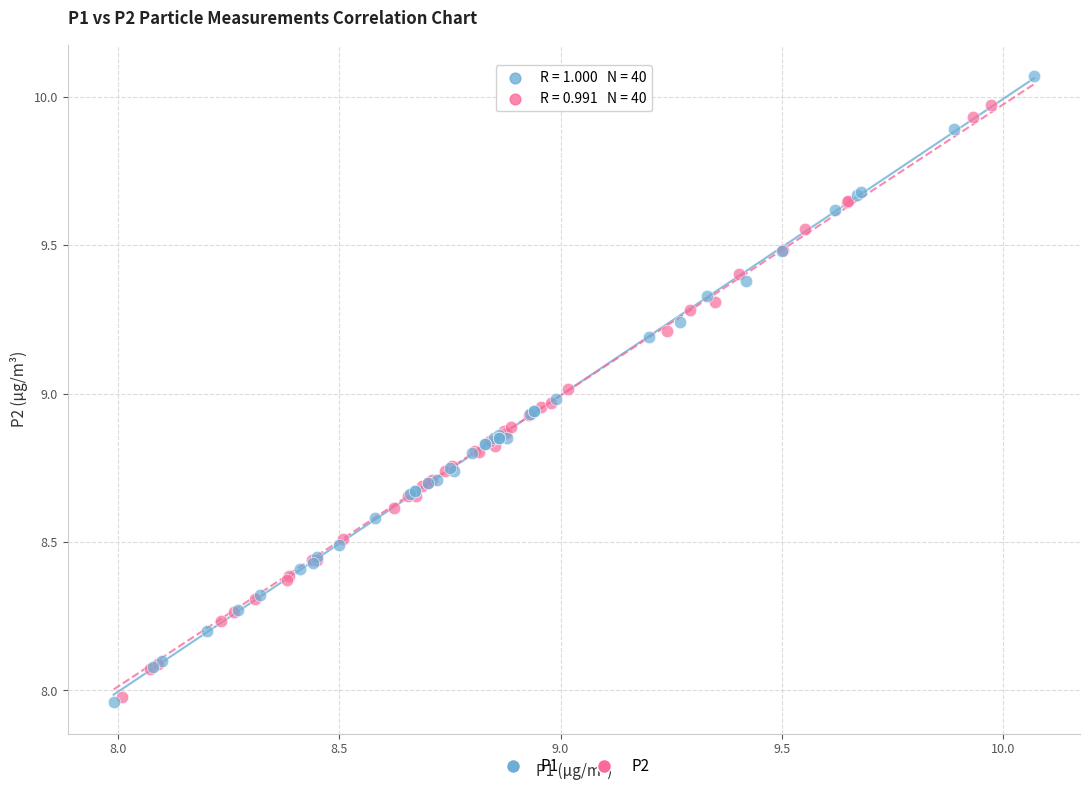

Which series has the widest spread of Y values?

P1